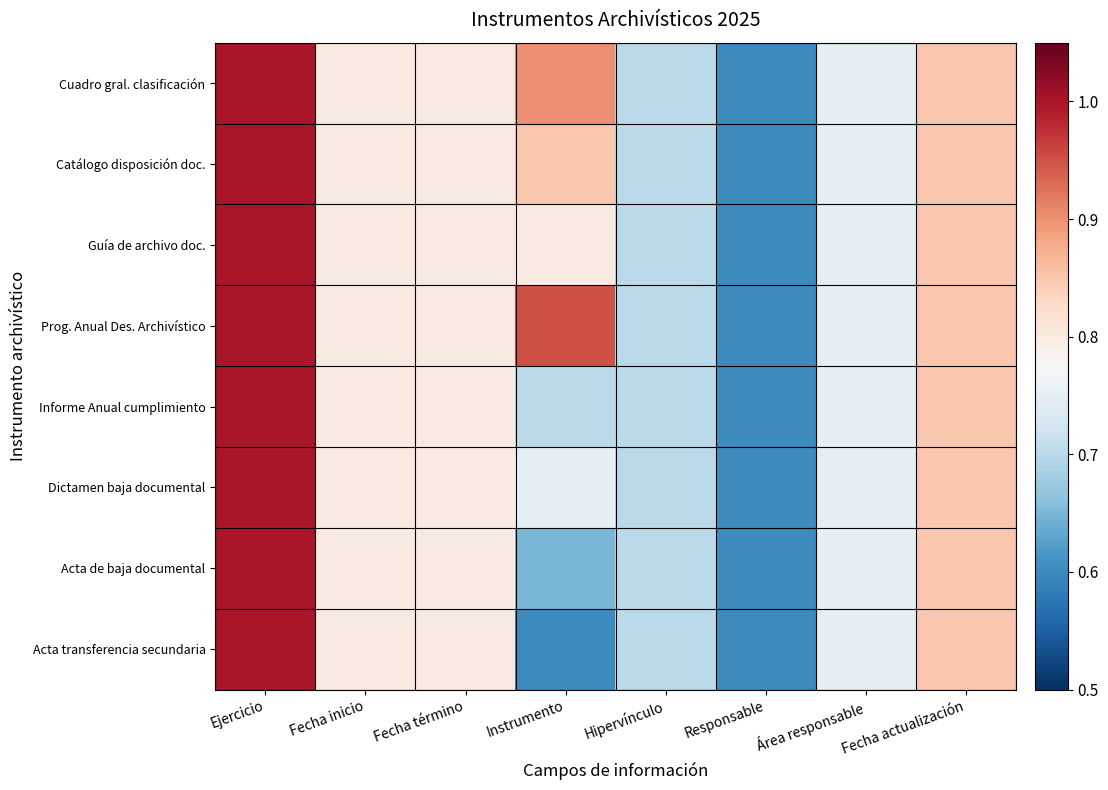

Which series has the largest range (max minus min)?

Cuadro gral. clasificación